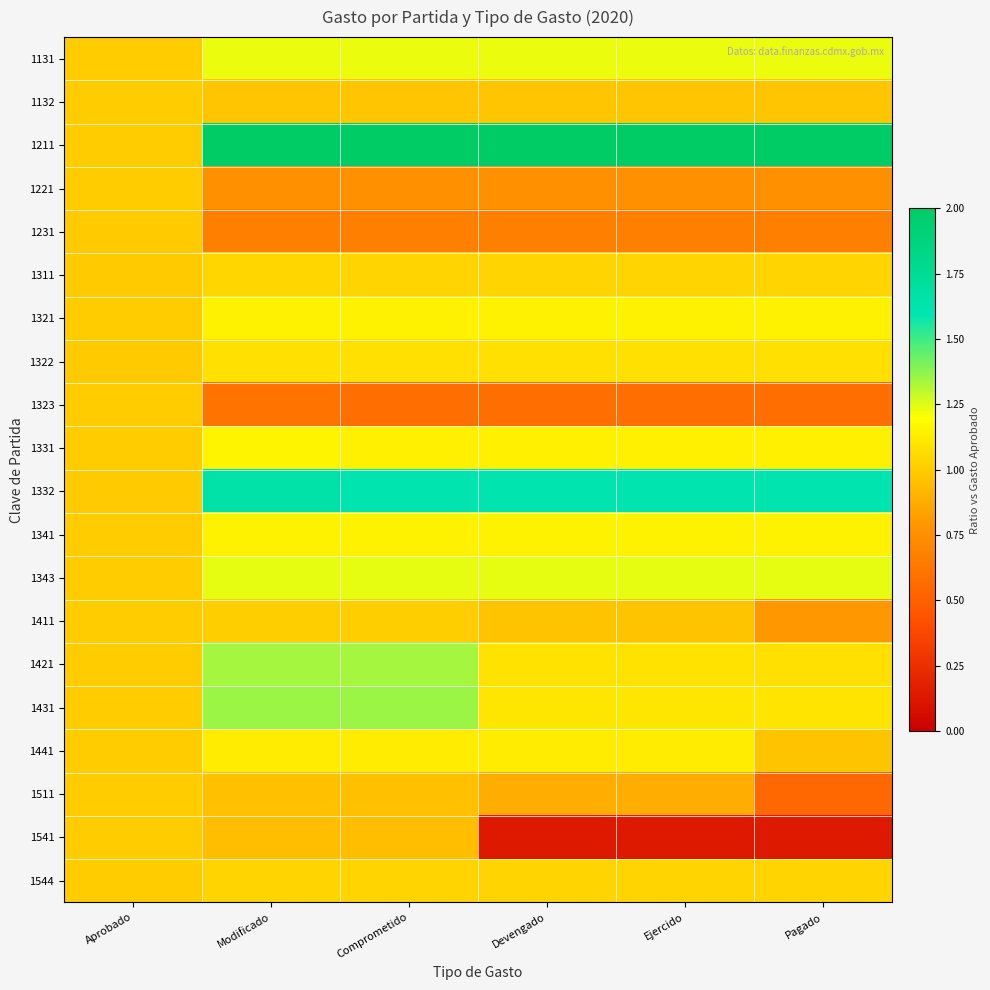

What is the maximum value shown in the chart?

10.0